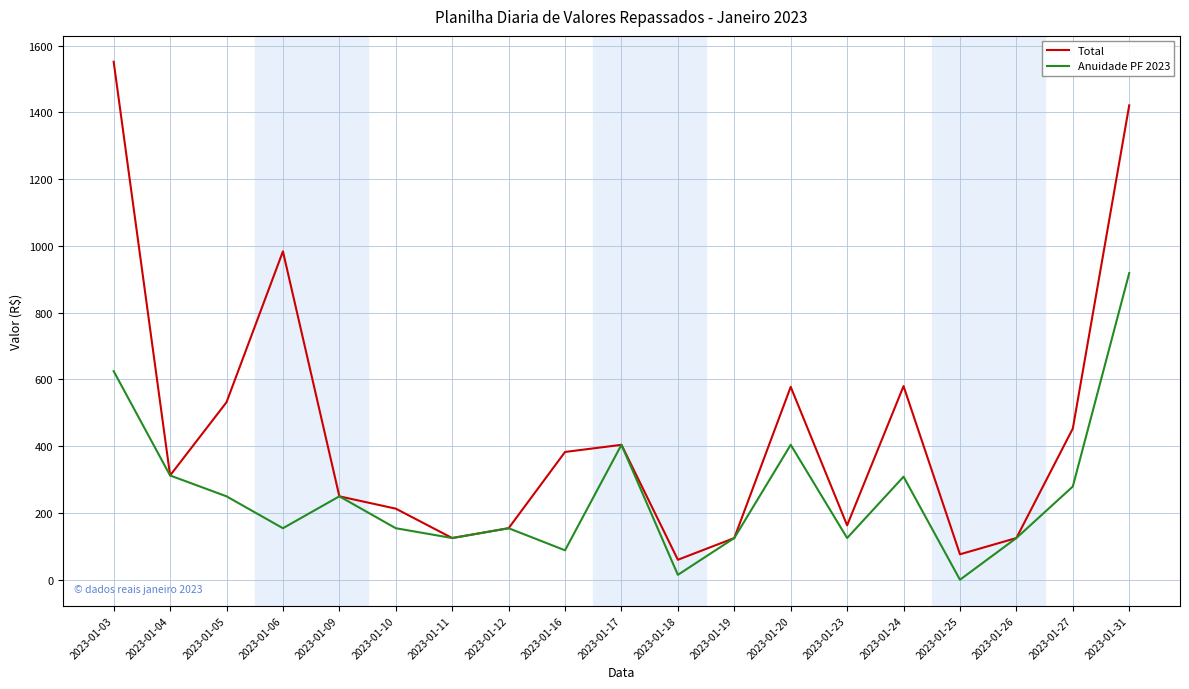

Rank the series at 2023-01-16 from lowest to highest value.

Anuidade PF 2023, Total